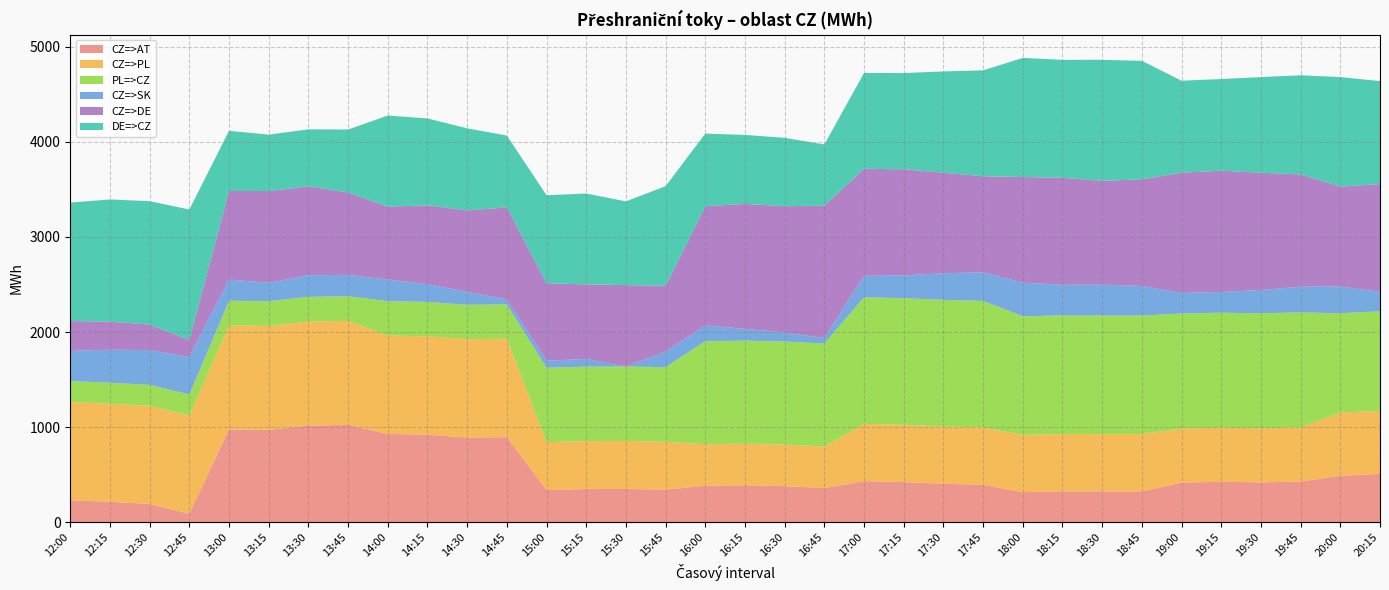

Reading left to right, what are all the values shown in this chart?

CZ=>AT: 12:00=231.5	12:15=214.1	12:30=191.8	12:45=90.0	13:00=975.7	13:15=970.8	13:30=1016.3	13:45=1023.0	14:00=928.7	14:15=920.0	14:30=889.9	14:45=894.5	15:00=337.4	15:15=348.7	15:30=349.5	15:45=342.6	16:00=383.6	16:15=388.7	16:30=379.4	16:45=359.0	17:00=431.7	17:15=422.5	17:30=404.5	17:45=394.0	18:00=316.1	18:15=324.7	18:30=323.9	18:45=323.9	19:00=416.7	19:15=424.8	19:30=418.9	19:45=428.1	20:00=488.0	20:15=508.4
CZ=>PL: 12:00=1032.5	12:15=1032.5	12:30=1032.5	12:45=1032.5	13:00=1094.1	13:15=1094.1	13:30=1094.1	13:45=1094.1	14:00=1035.3	14:15=1035.3	14:30=1035.3	14:45=1035.3	15:00=504.4	15:15=504.4	15:30=504.4	15:45=504.4	16:00=436.9	16:15=436.9	16:30=436.9	16:45=436.9	17:00=602.5	17:15=602.5	17:30=602.5	17:45=602.5	18:00=602.5	18:15=602.5	18:30=602.5	18:45=602.5	19:00=569.0	19:15=569.0	19:30=569.0	19:45=569.0	20:00=663.8	20:15=663.8
PL=>CZ: 12:00=220.5	12:15=220.5	12:30=220.5	12:45=220.5	13:00=259.9	13:15=259.9	13:30=259.9	13:45=259.9	14:00=361.7	14:15=361.7	14:30=361.7	14:45=361.7	15:00=783.6	15:15=783.6	15:30=783.6	15:45=783.6	16:00=1084.1	16:15=1084.1	16:30=1084.1	16:45=1084.1	17:00=1331.5	17:15=1331.5	17:30=1331.5	17:45=1331.5	18:00=1247.5	18:15=1247.5	18:30=1247.5	18:45=1247.5	19:00=1210.0	19:15=1210.0	19:30=1210.0	19:45=1210.0	20:00=1046.2	20:15=1046.2
CZ=>SK: 12:00=317.4	12:15=347.8	12:30=365.6	12:45=395.8	13:00=222.8	13:15=193.0	13:30=228.0	13:45=224.4	14:00=226.9	14:15=187.0	14:30=136.1	14:45=52.5	15:00=73.7	15:15=80.9	15:30=0.0	15:45=164.0	16:00=165.1	16:15=124.8	16:30=94.5	16:45=57.3	17:00=224.9	17:15=239.6	17:30=280.3	17:45=299.6	18:00=353.7	18:15=322.6	18:30=324.9	18:45=310.6	19:00=216.2	19:15=217.4	19:30=245.2	19:45=270.1	20:00=281.0	20:15=205.2
CZ=>DE: 12:00=314.1	12:15=294.0	12:30=268.8	12:45=178.9	13:00=931.4	13:15=965.4	13:30=933.9	13:45=867.4	14:00=766.5	14:15=828.4	14:30=856.7	14:45=967.3	15:00=814.3	15:15=784.3	15:30=856.2	15:45=692.6	16:00=1253.8	16:15=1313.6	16:30=1328.6	16:45=1392.6	17:00=1126.7	17:15=1115.9	17:30=1057.3	17:45=1011.2	18:00=1110.5	18:15=1124.8	18:30=1091.5	18:45=1121.7	19:00=1264.2	19:15=1276.1	19:30=1233.1	19:45=1180.3	20:00=1051.0	20:15=1132.5
DE=>CZ: 12:00=1245.9	12:15=1286.0	12:30=1297.2	12:45=1371.1	13:00=632.6	13:15=593.6	13:30=600.1	13:45=661.6	14:00=958.5	14:15=914.6	14:30=863.3	14:45=755.7	15:00=925.7	15:15=955.7	15:30=880.8	15:45=1047.4	16:00=764.2	16:15=725.4	16:30=719.4	16:45=643.4	17:00=1008.3	17:15=1012.1	17:30=1065.7	17:45=1113.8	18:00=1253.5	18:15=1241.2	18:30=1273.5	18:45=1246.3	19:00=967.8	19:15=963.9	19:30=1005.9	19:45=1043.7	20:00=1152.0	20:15=1083.5